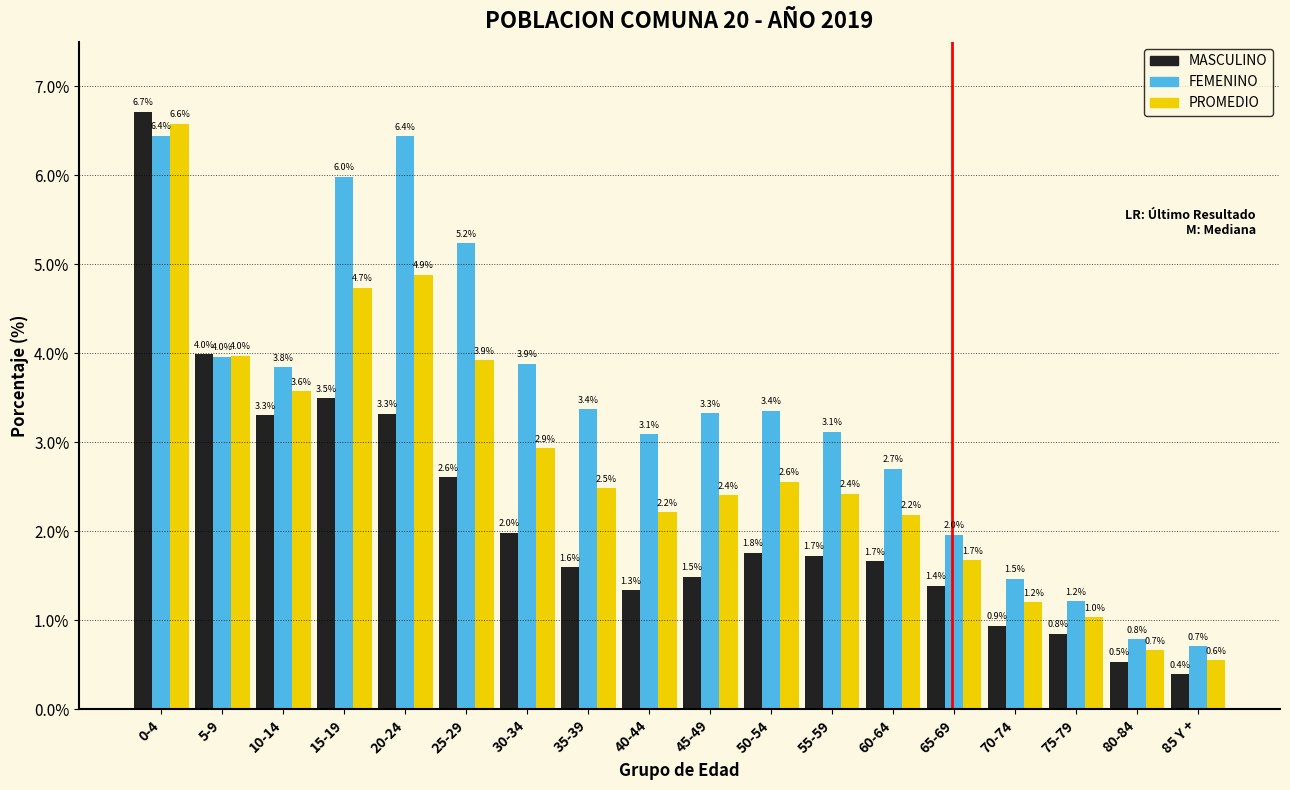

Reading left to right, extract all data points from this chart.

MASCULINO: 0-4=6.7	5-9=4.0	10-14=3.3	15-19=3.5	20-24=3.3	25-29=2.6	30-34=2.0	35-39=1.6	40-44=1.3	45-49=1.5	50-54=1.8	55-59=1.7	60-64=1.7	65-69=1.4	70-74=0.9	75-79=0.8	80-84=0.5	85 Y +=0.4
FEMENINO: 0-4=6.4	5-9=4.0	10-14=3.8	15-19=6.0	20-24=6.4	25-29=5.2	30-34=3.9	35-39=3.4	40-44=3.1	45-49=3.3	50-54=3.4	55-59=3.1	60-64=2.7	65-69=2.0	70-74=1.5	75-79=1.2	80-84=0.8	85 Y +=0.7
PROMEDIO: 0-4=6.6	5-9=4.0	10-14=3.6	15-19=4.7	20-24=4.9	25-29=3.9	30-34=2.9	35-39=2.5	40-44=2.2	45-49=2.4	50-54=2.6	55-59=2.4	60-64=2.2	65-69=1.7	70-74=1.2	75-79=1.0	80-84=0.7	85 Y +=0.6